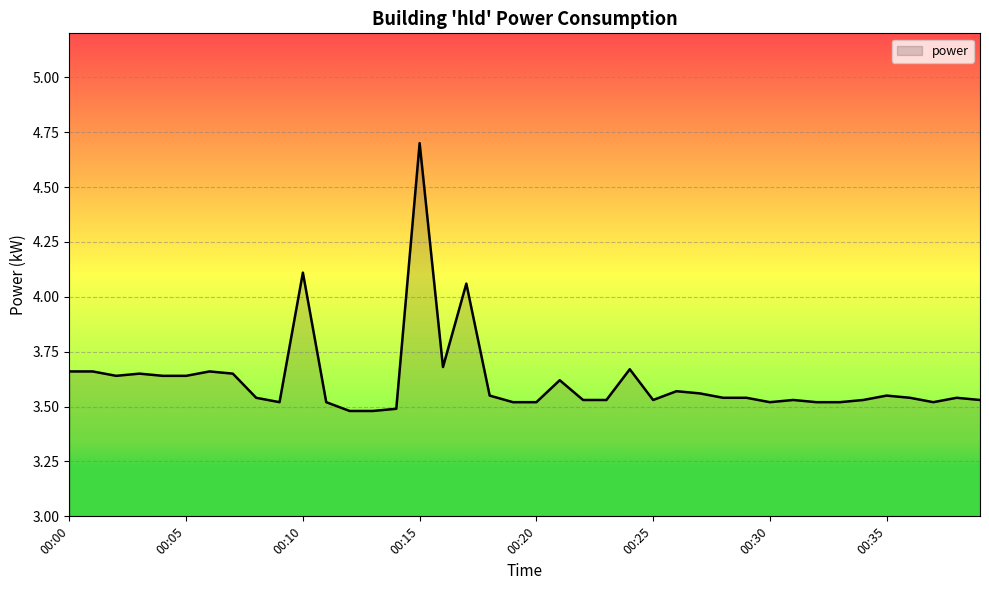

What is the maximum value shown in the chart?

4.7